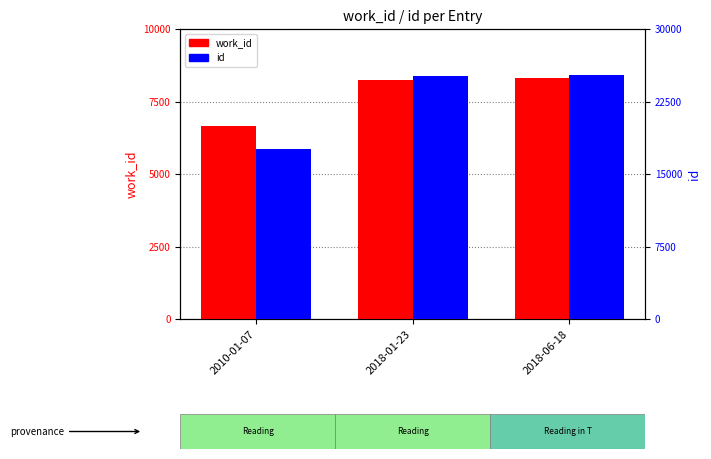

Count the number of data series in this chart.

2